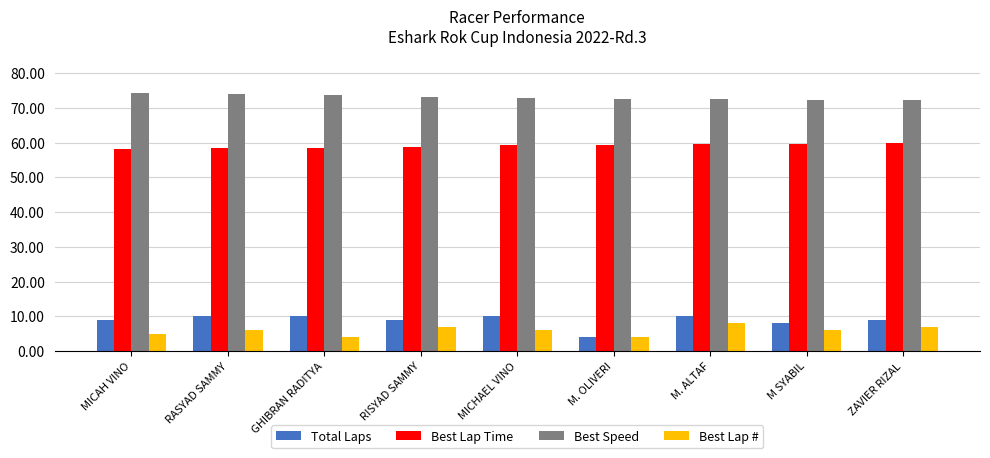

What is the label of the 8th bar from the left?

M SYABIL